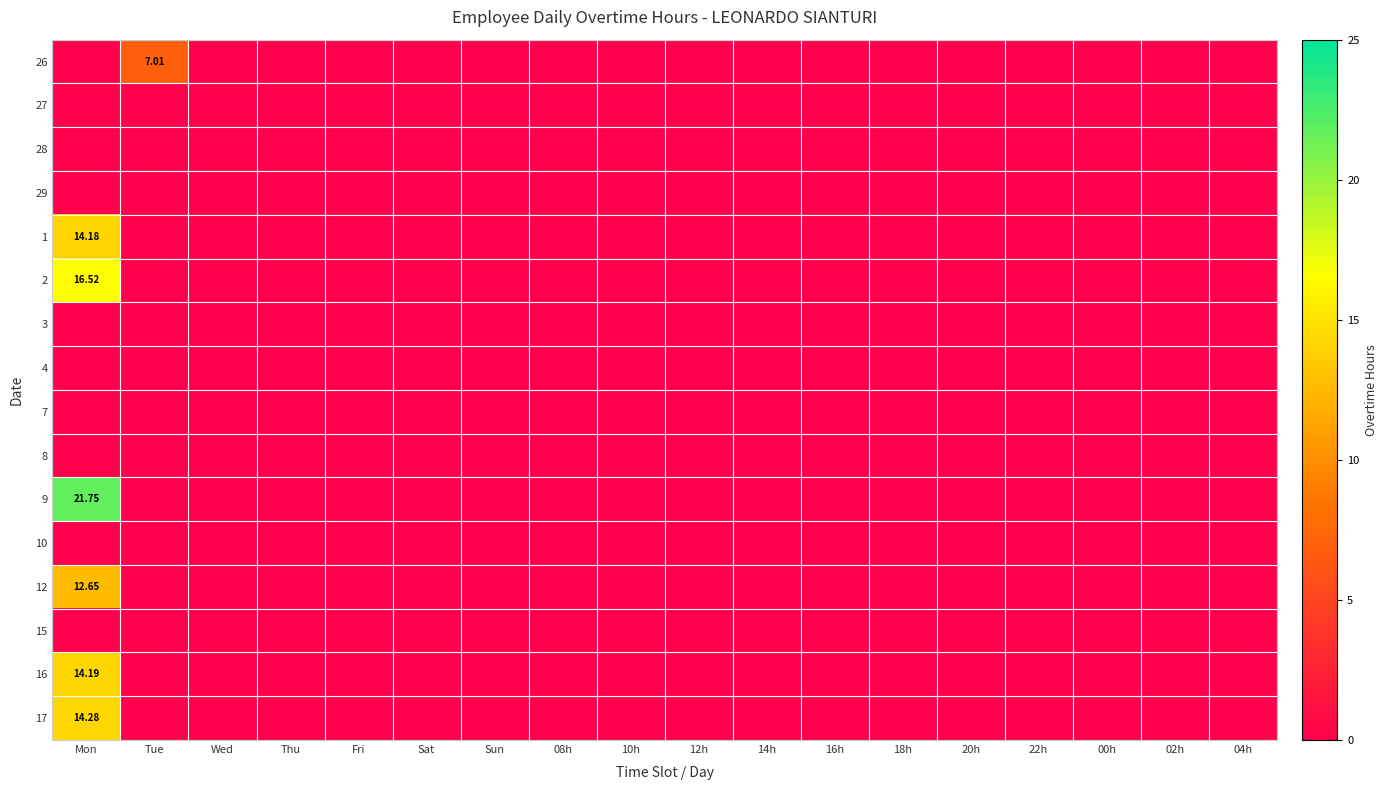

Count the number of categories in the chart.

18